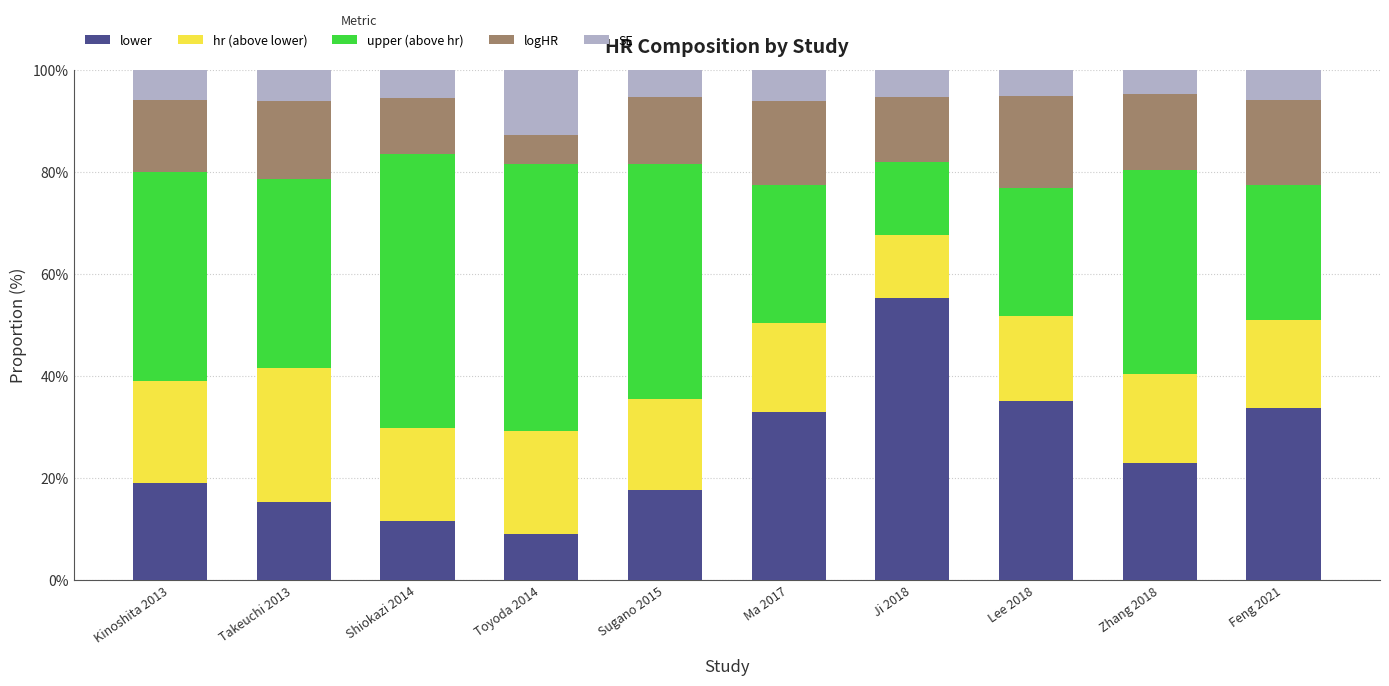

What is the highest value of the lower series?

55.3